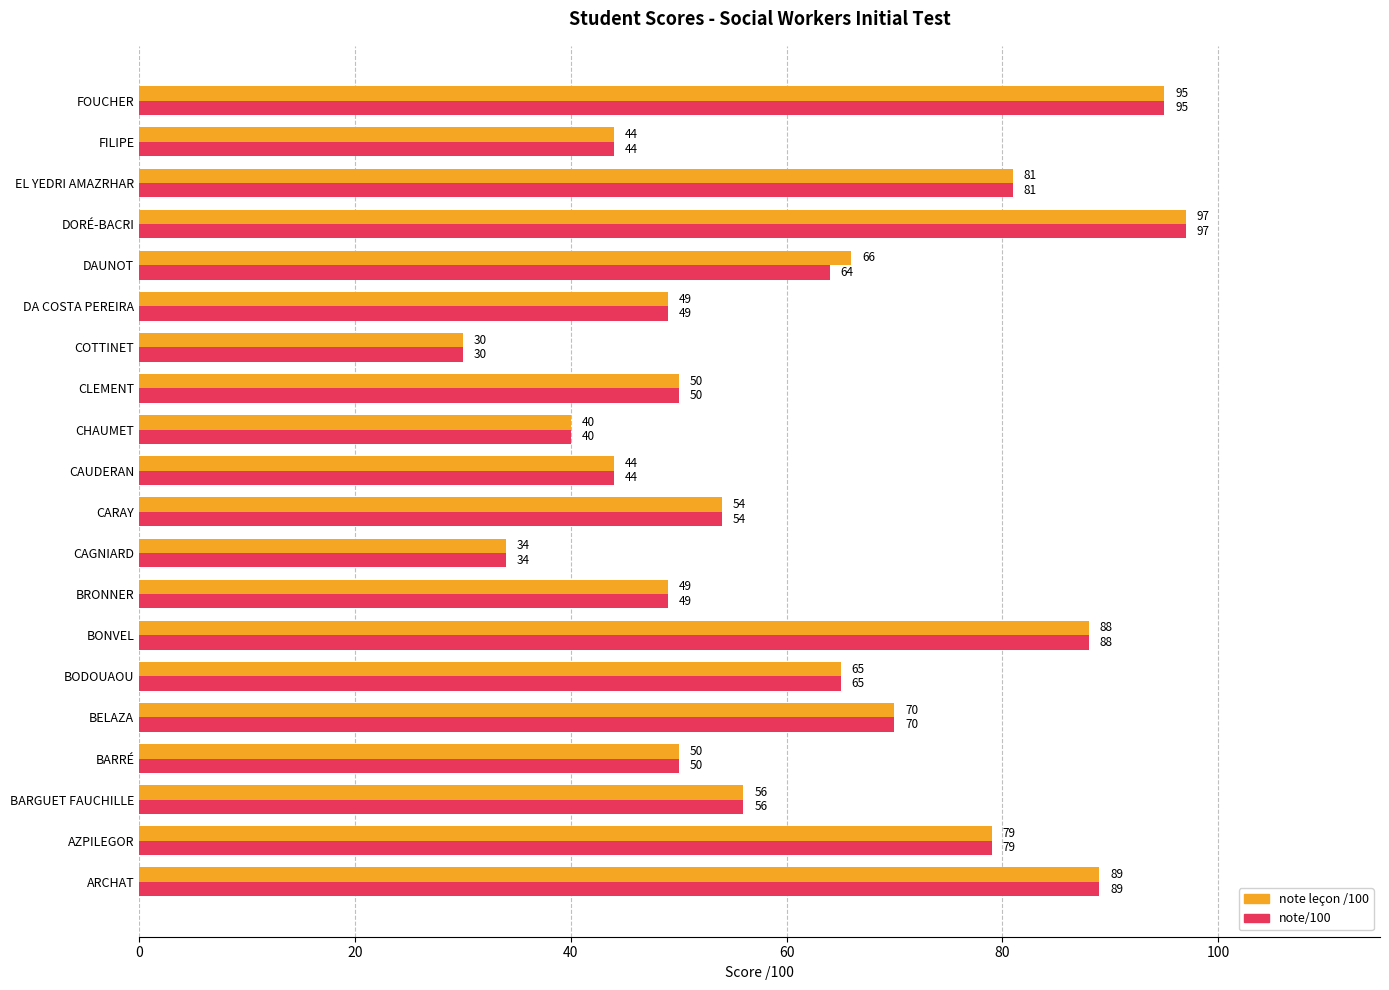

Rank the series by their average value, from lowest to highest.

note/100, note leçon /100